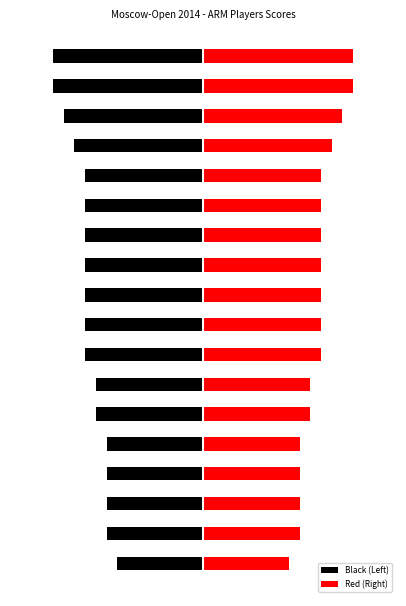

Reading left to right, list all the values displayed in this chart.

Black (Left): -4.0	-4.5	-4.5	-4.5	-4.5	-5.0	-5.0	-5.5	-5.5	-5.5	-5.5	-5.5	-5.5	-5.5	-6.0	-6.5	-7.0	-7.0
Red (Right): 4.0	4.5	4.5	4.5	4.5	5.0	5.0	5.5	5.5	5.5	5.5	5.5	5.5	5.5	6.0	6.5	7.0	7.0